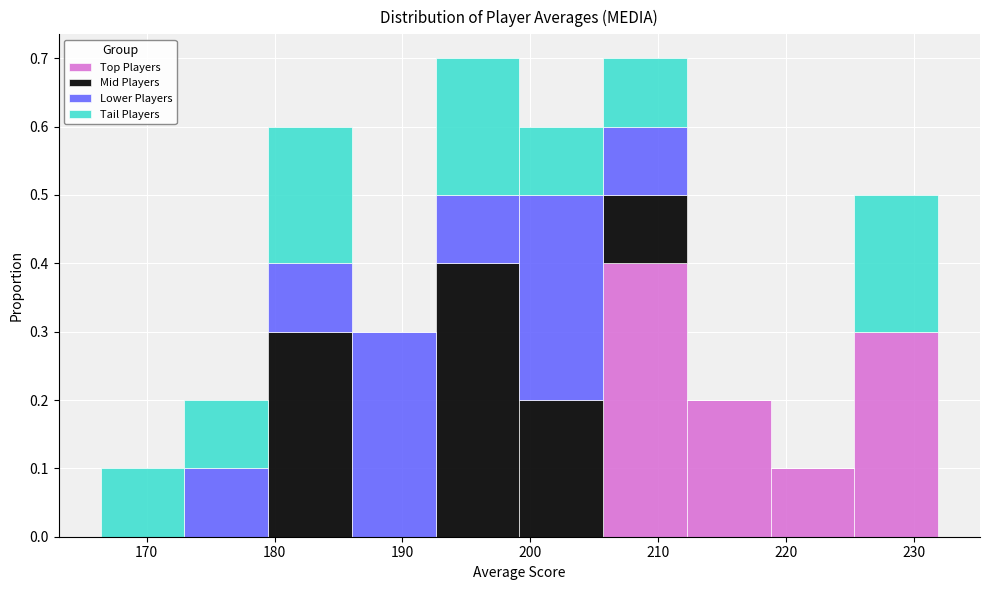

What is the total height of the stacked bar covering 212 to 219 on the x-axis? Neither the bar edges nor the heights are printed on the chart, so give them approximately, as read against the axes.

0.2